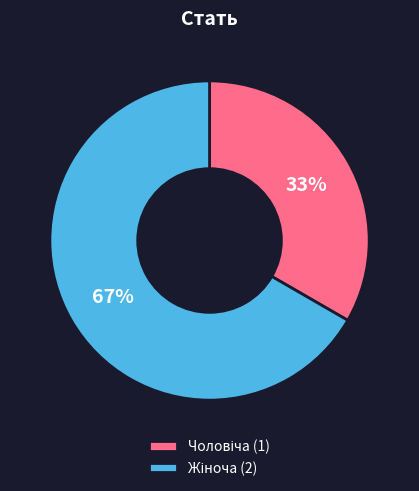

To the nearest percent, what is the average slice percentage?

50%